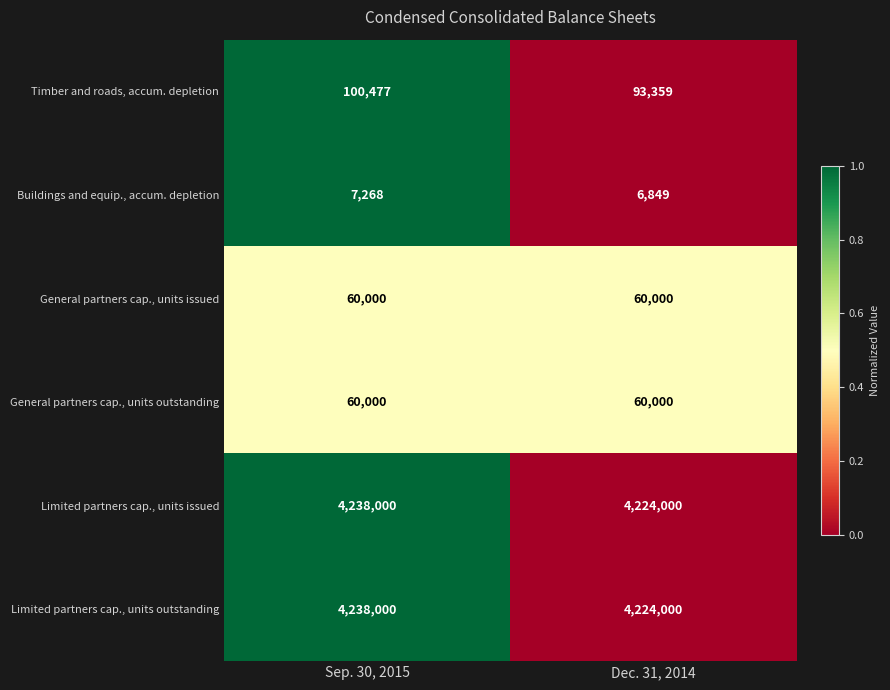

What is the lowest value of the Limited partners cap., units issued series?

4224000